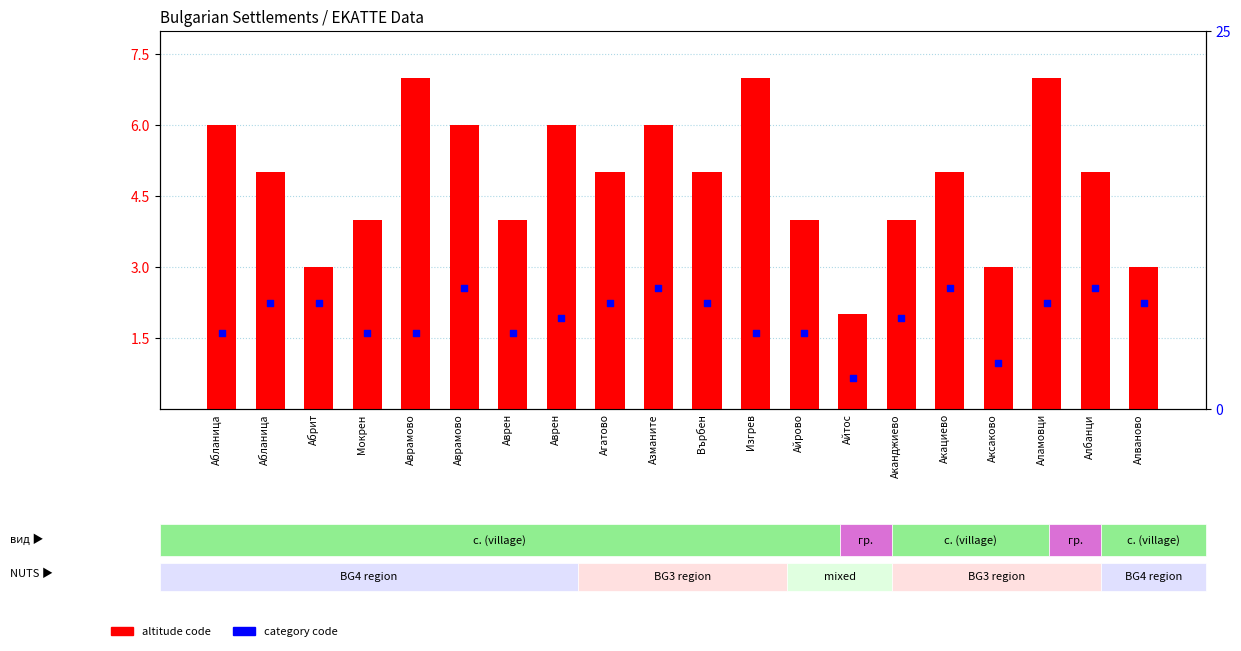

Which series reaches the minimum Y coordinate?

altitude code